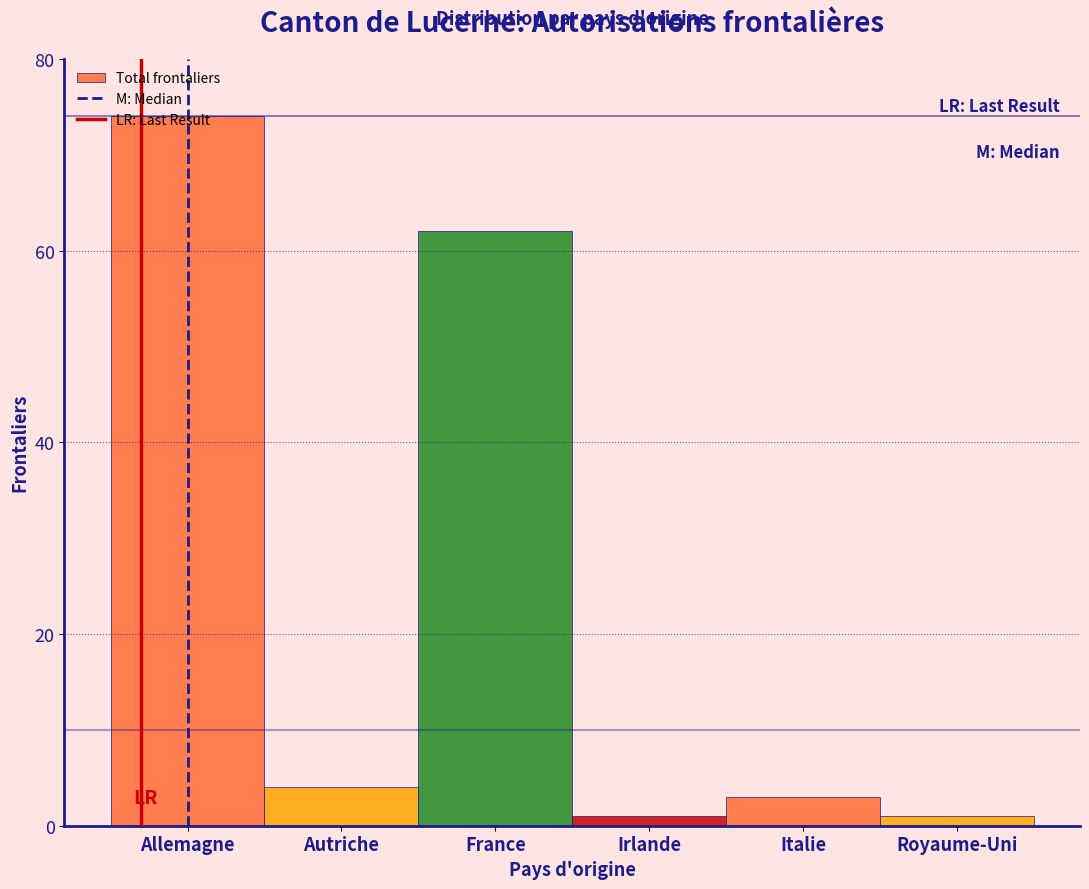

Read the value at Allemagne, to the nearest 10.

70